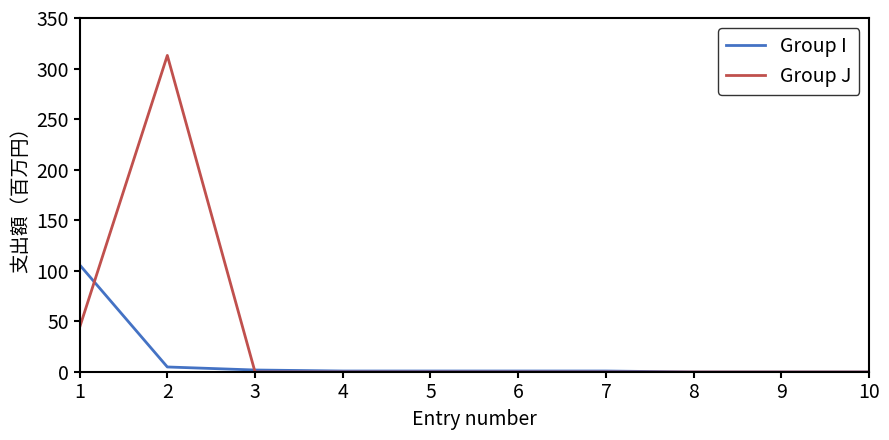

Rank the series by their maximum value, from highest to lowest.

Group J, Group I